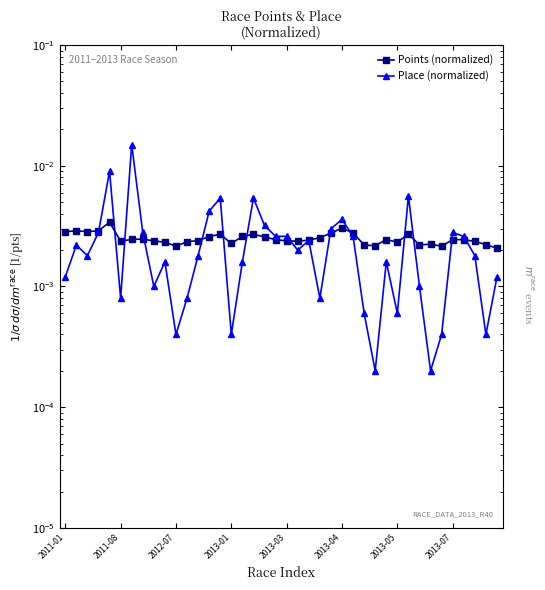

Which series ends up on top after the final intersection of Place (normalized) and Points (normalized)?

Points (normalized)